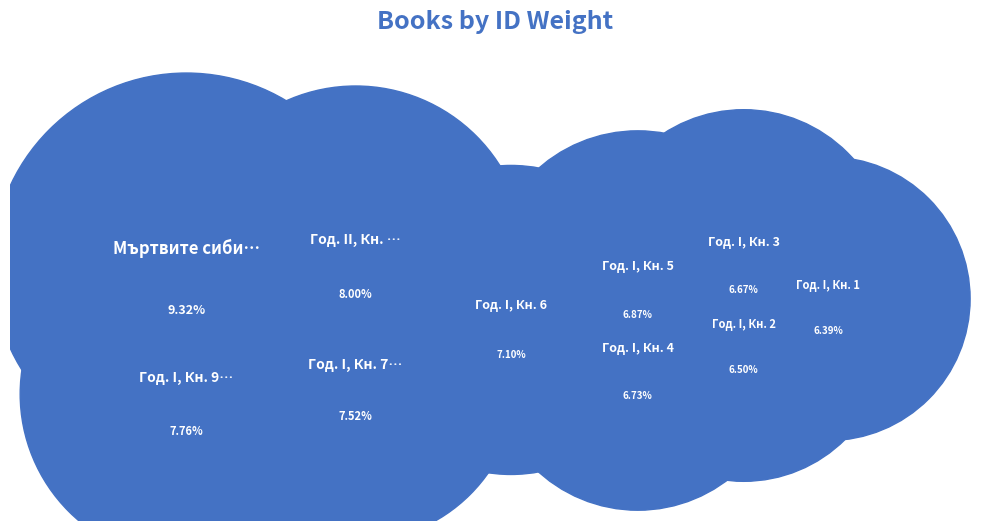

How many slices are in this pie chart?

17